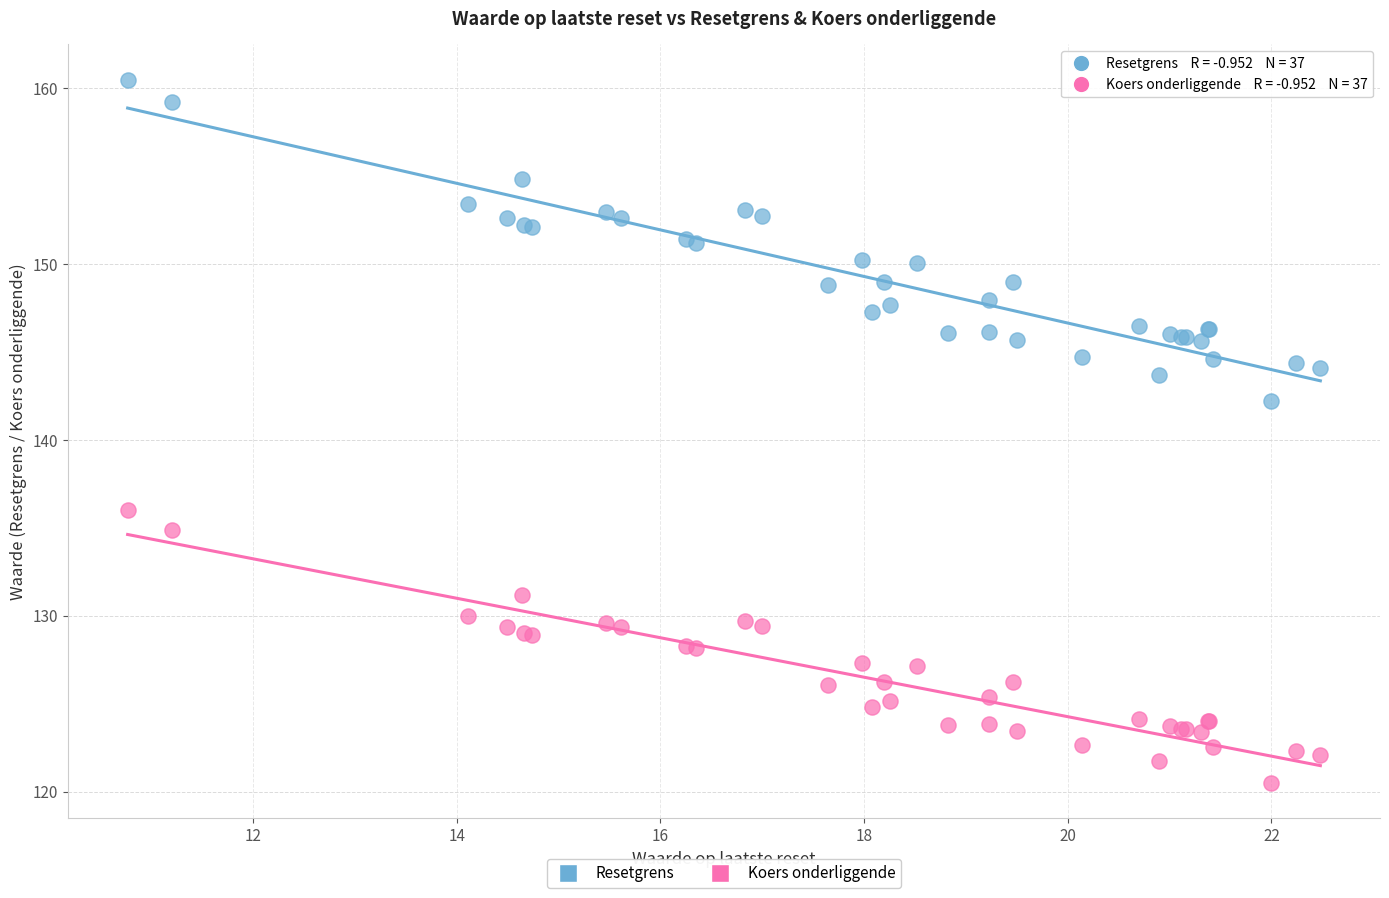

Across all series, what Y value is closest to 140?

142.2